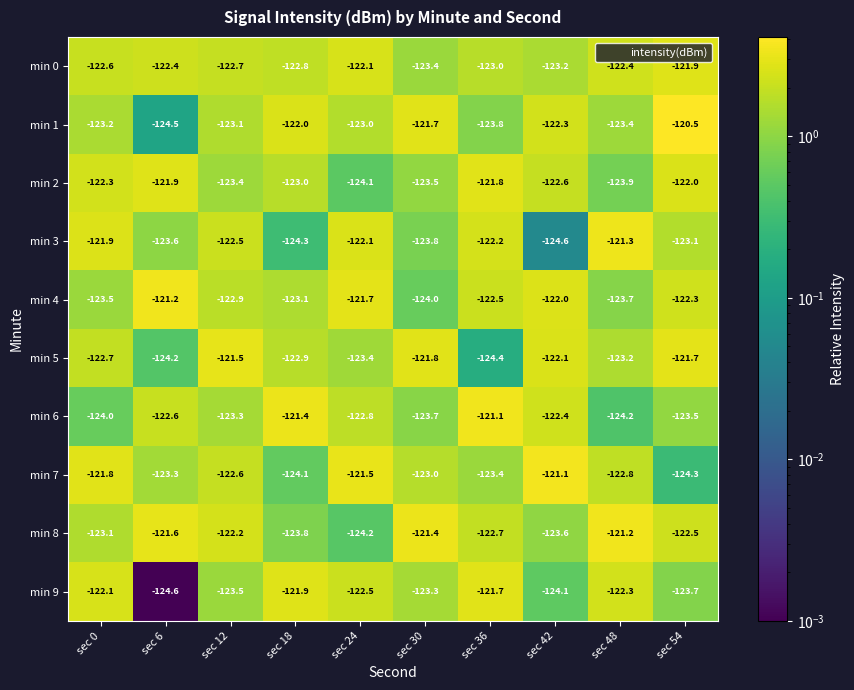

The min 0 series shows -121.9 at sec 54. True or false?

True